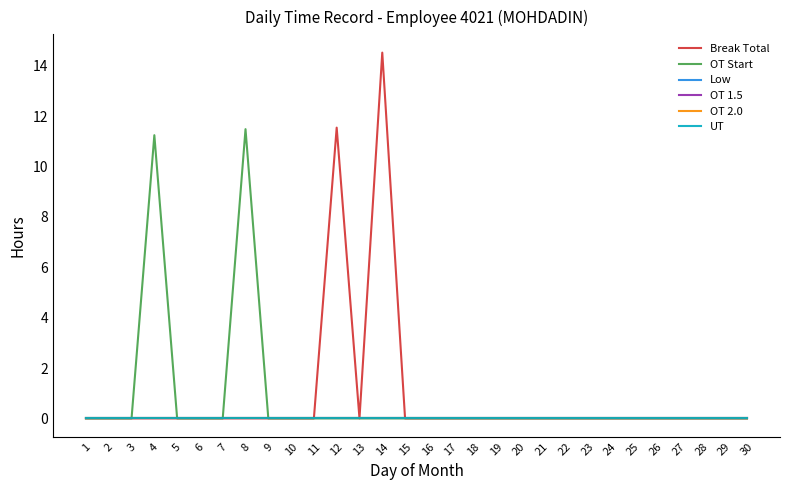

True or false: OT Start and UT intersect in this chart.

False